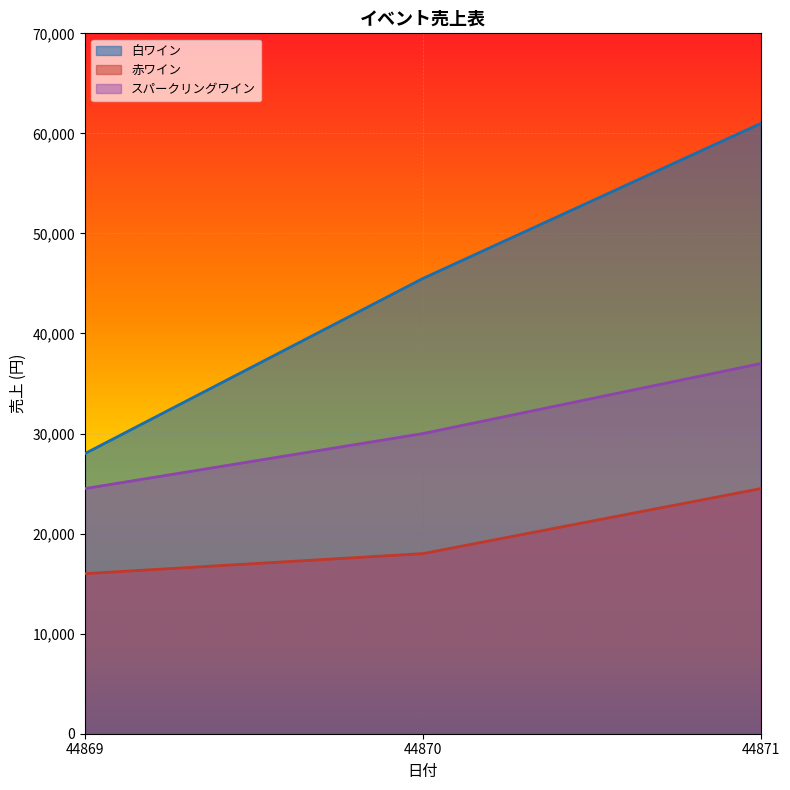

Reading right to left, list all the values displayed in this chart.

白ワイン: 44871=61000	44870=45500	44869=28000
赤ワイン: 44871=24500	44870=18000	44869=16000
スパークリングワイン: 44871=37000	44870=30000	44869=24500